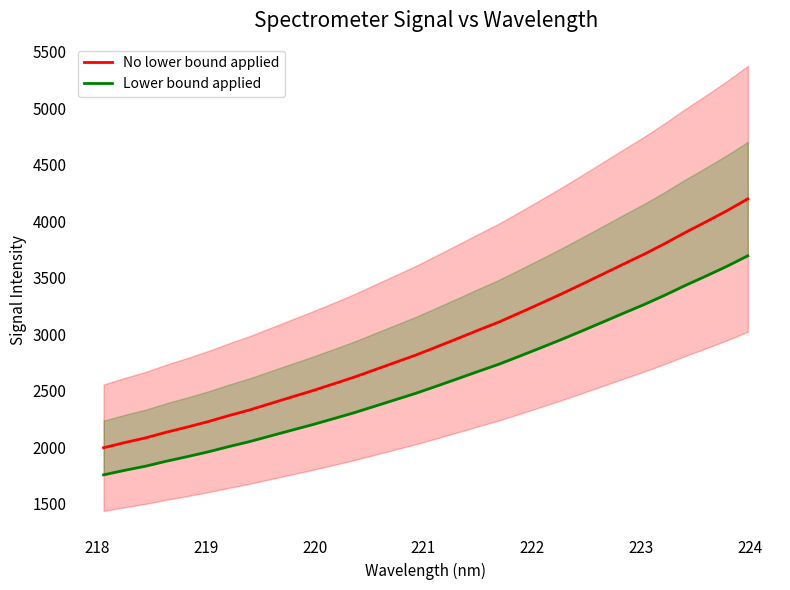

What is the lowest value of the No lower bound applied series?

1997.0